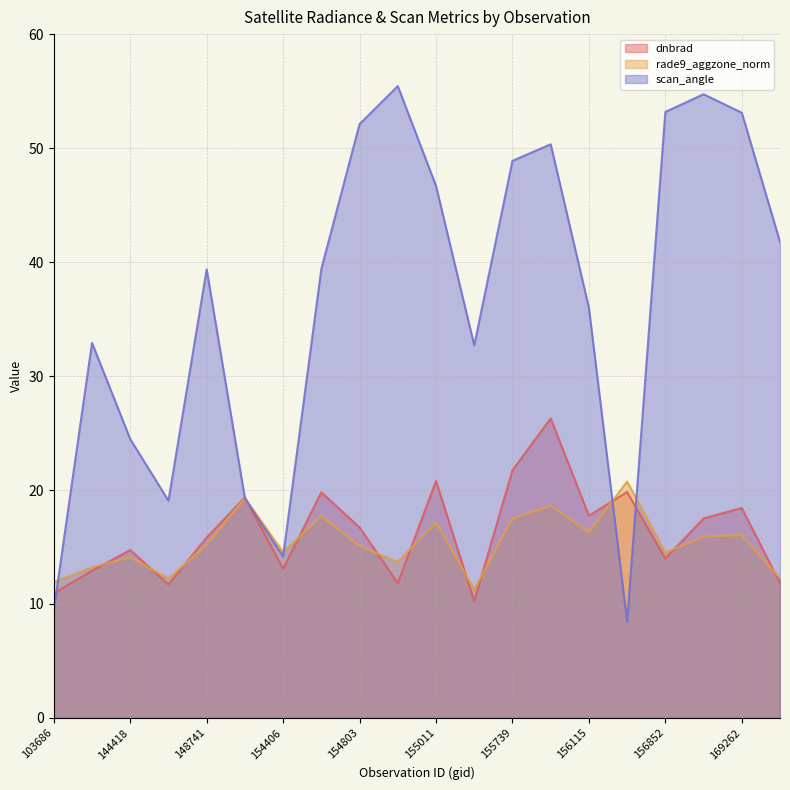

The dnbrad series shows 8.3 at 154406. True or false?

False